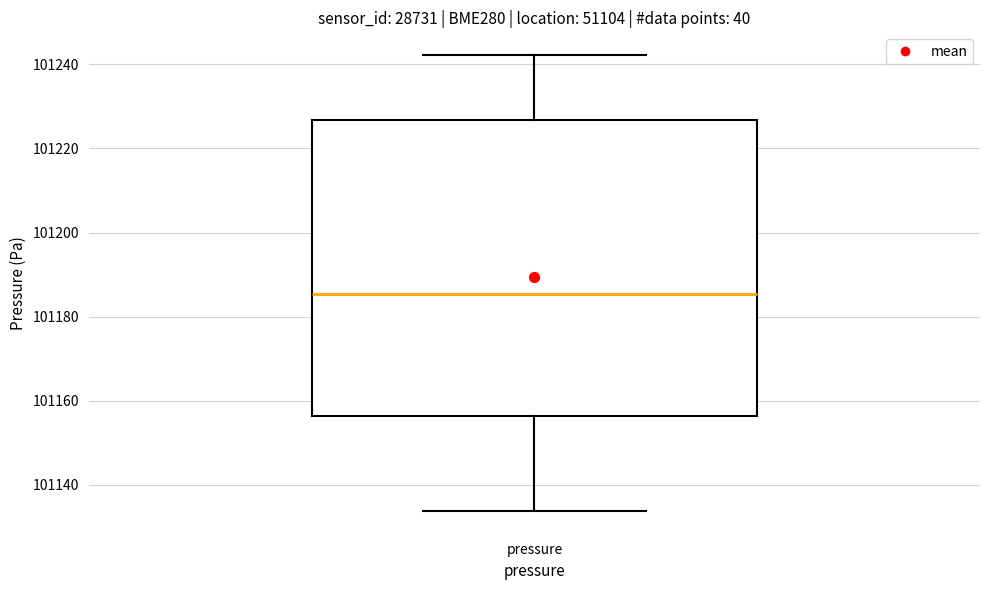

Transcribe this box plot: give where the median line is, the range the box spans, and where the two whiskers end, as read against the y-axis. The values are not printed on the chart, so give them approximately, as read against the axis.

median 101186, box 101156 to 101226, whiskers 101134 to 101242